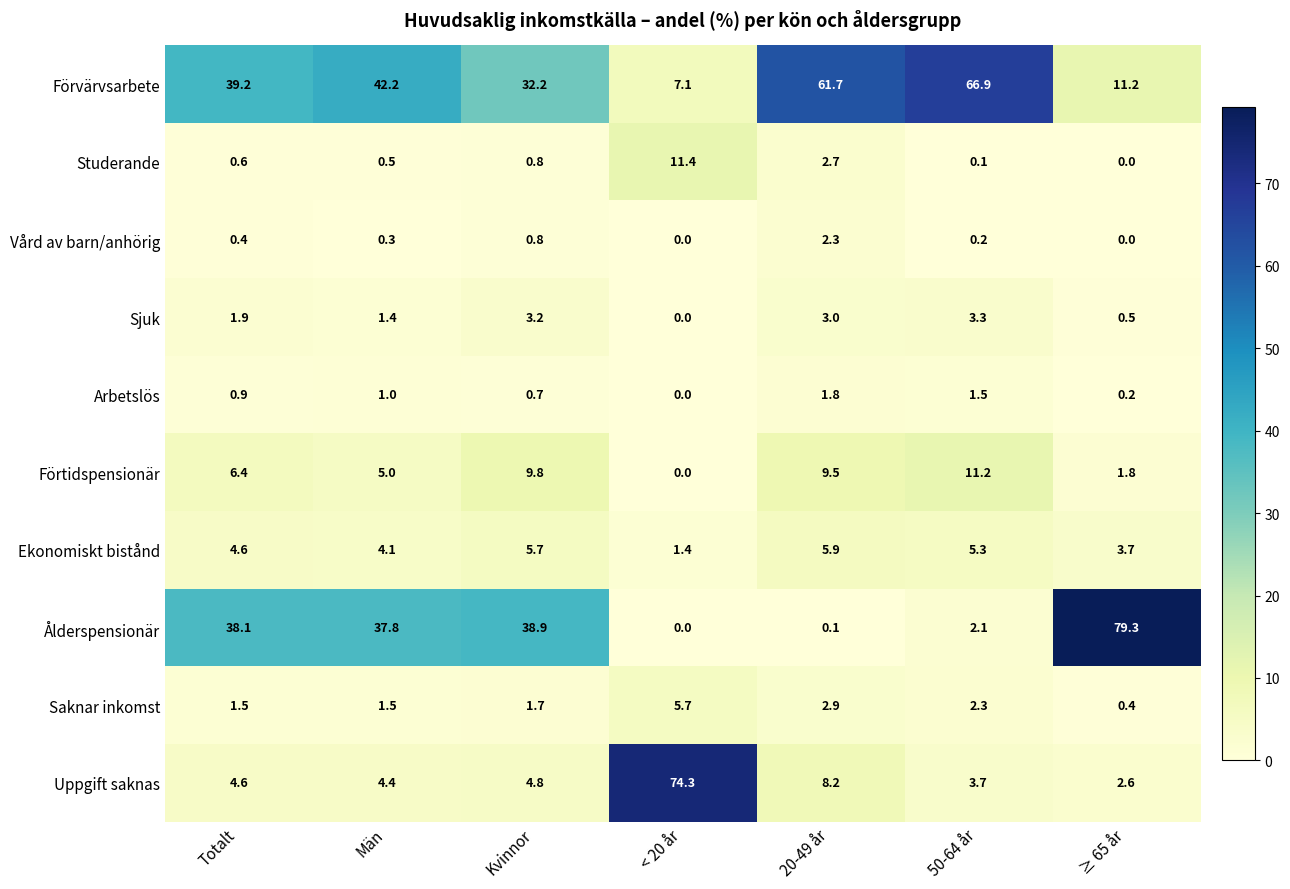

What is the difference between the second highest and minimum values in the Studerande series?

2.7